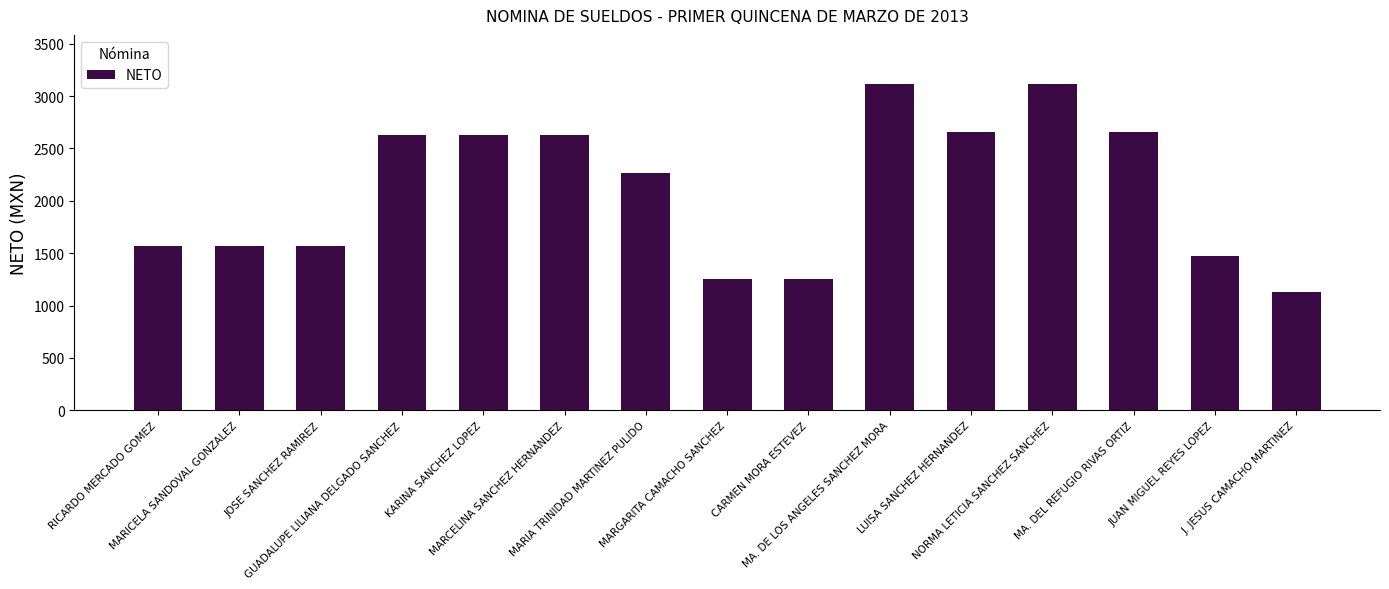

Reading right to left, transcribe all the data shown in this chart.

1126	1471	2655	3117	2655	3117	1250	1250	2268	2628	2628	2628	1565	1565	1565